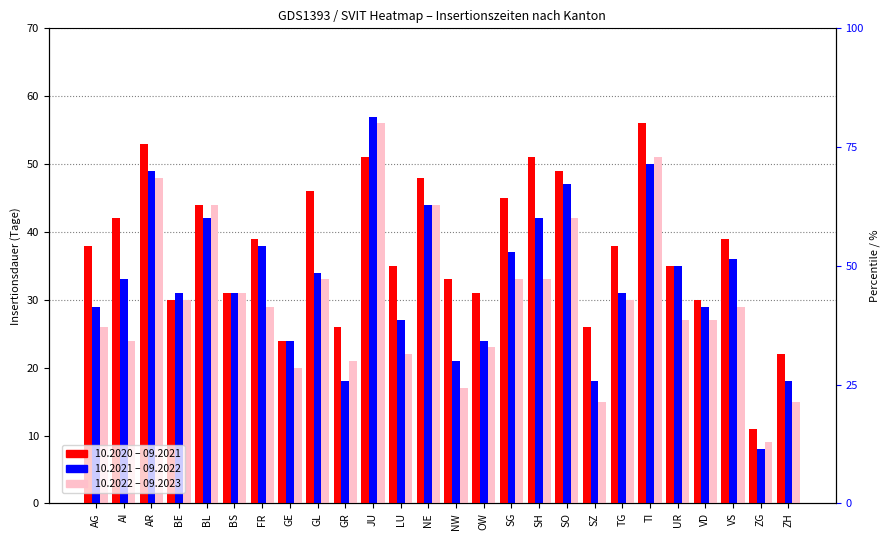

Rank the series by their average value, from highest to lowest.

10.2020 – 09.2021, 10.2021 – 09.2022, 10.2022 – 09.2023